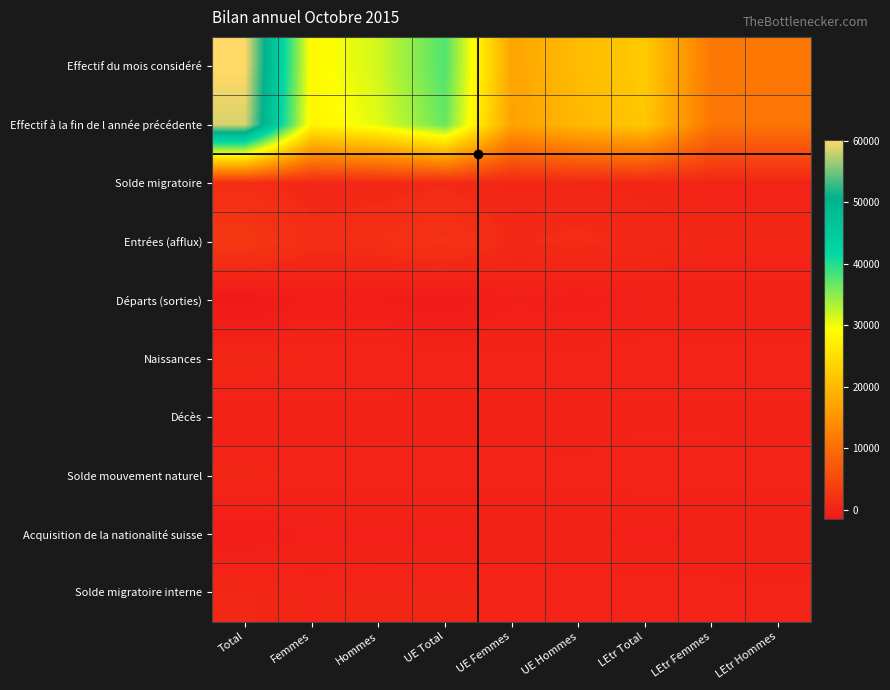

What is the total value across all series at Total?

121922